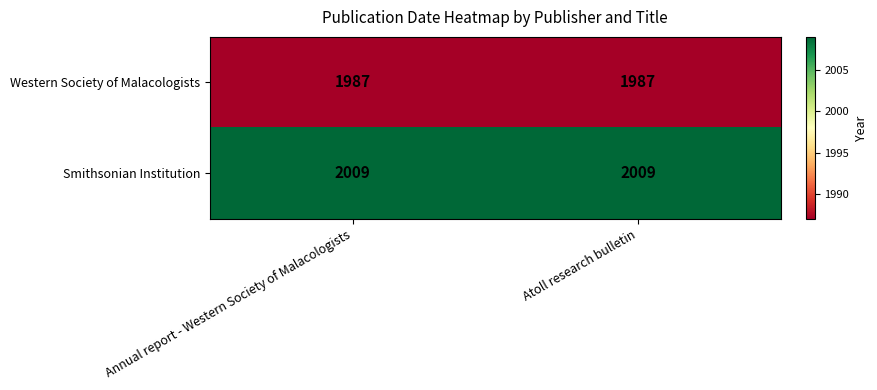

What is the total value across all series at Atoll research bulletin?

3996